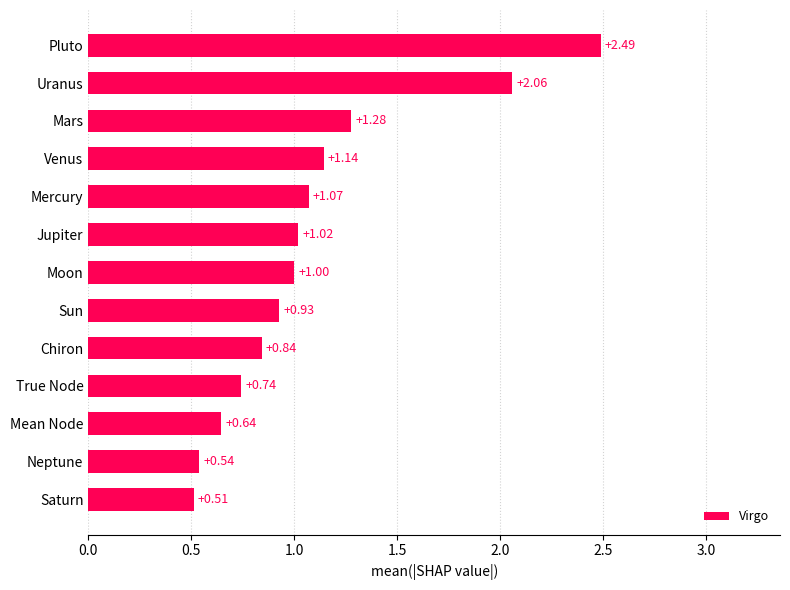

How many data points does each series have?

13